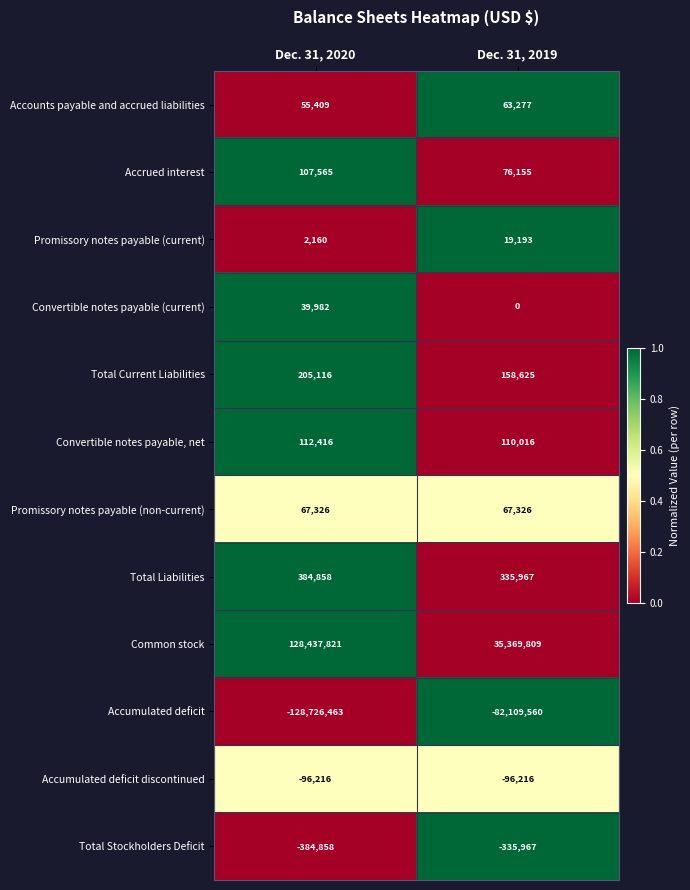

Which series has the largest range (max minus min)?

Common stock